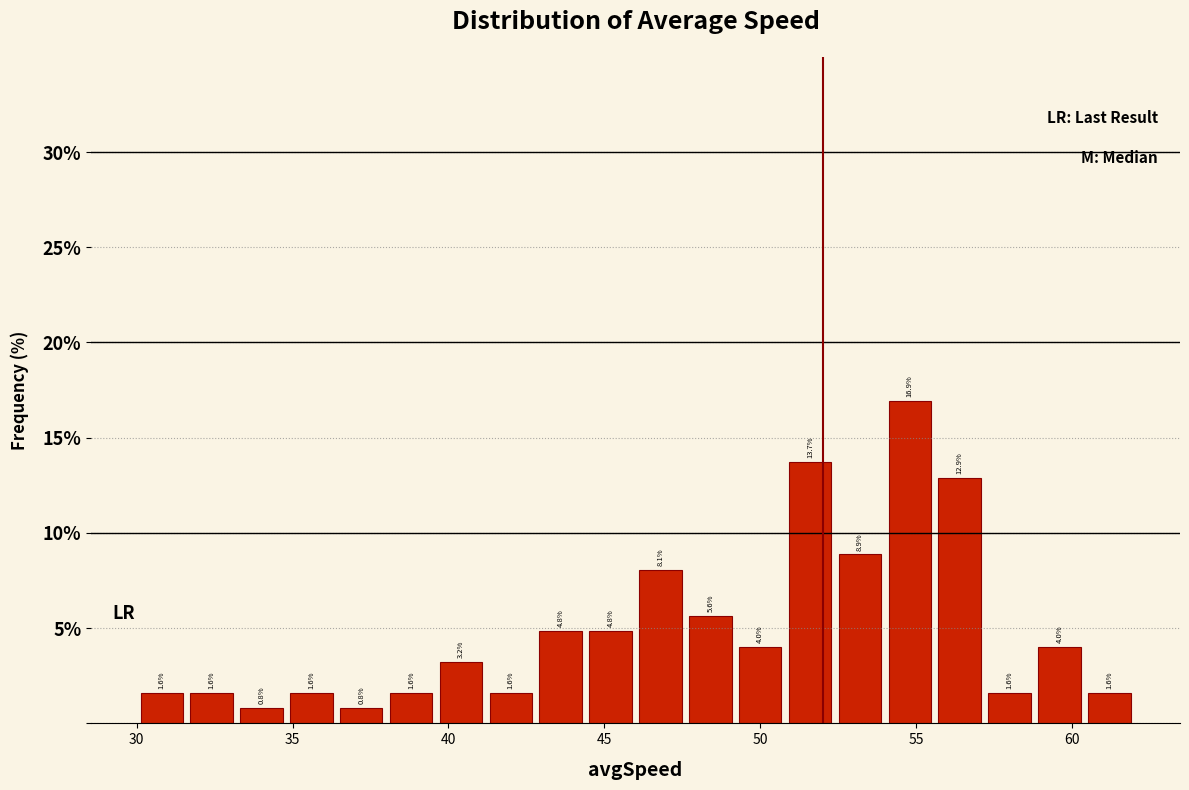

Around what value on the x-axis is the tallest bar? Give the approximate position of its centre, as read against the axis.

55.0